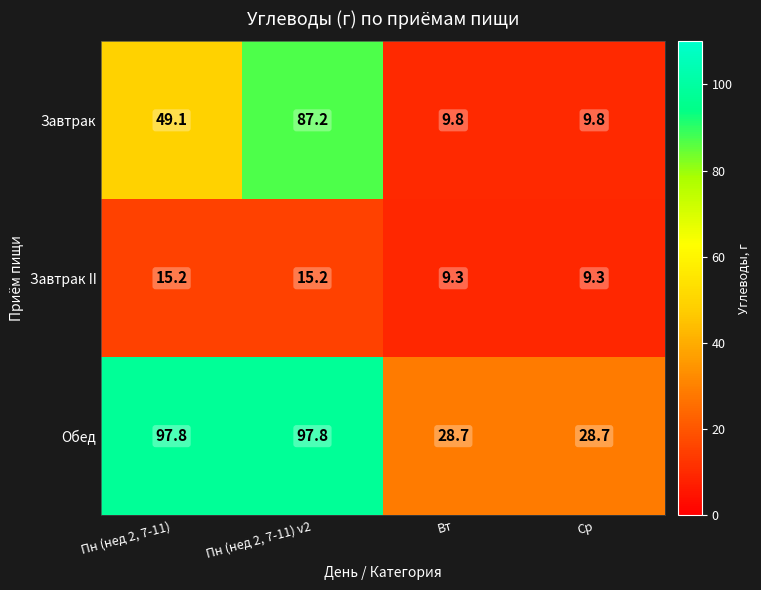

The Завтрак II series shows 9.3 at Вт. True or false?

True